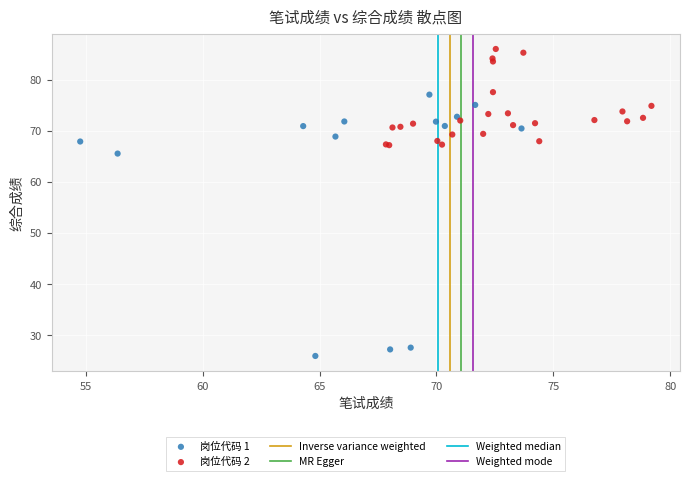

Which series has the widest spread of Y values?

岗位代码 1